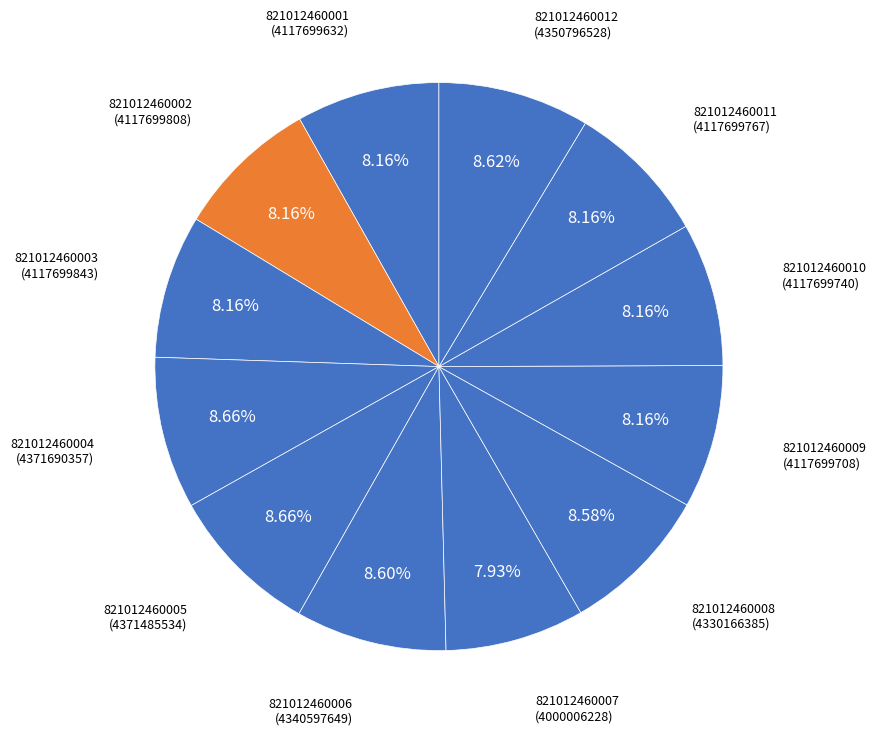

To the nearest percent, what is the average slice percentage?

8%